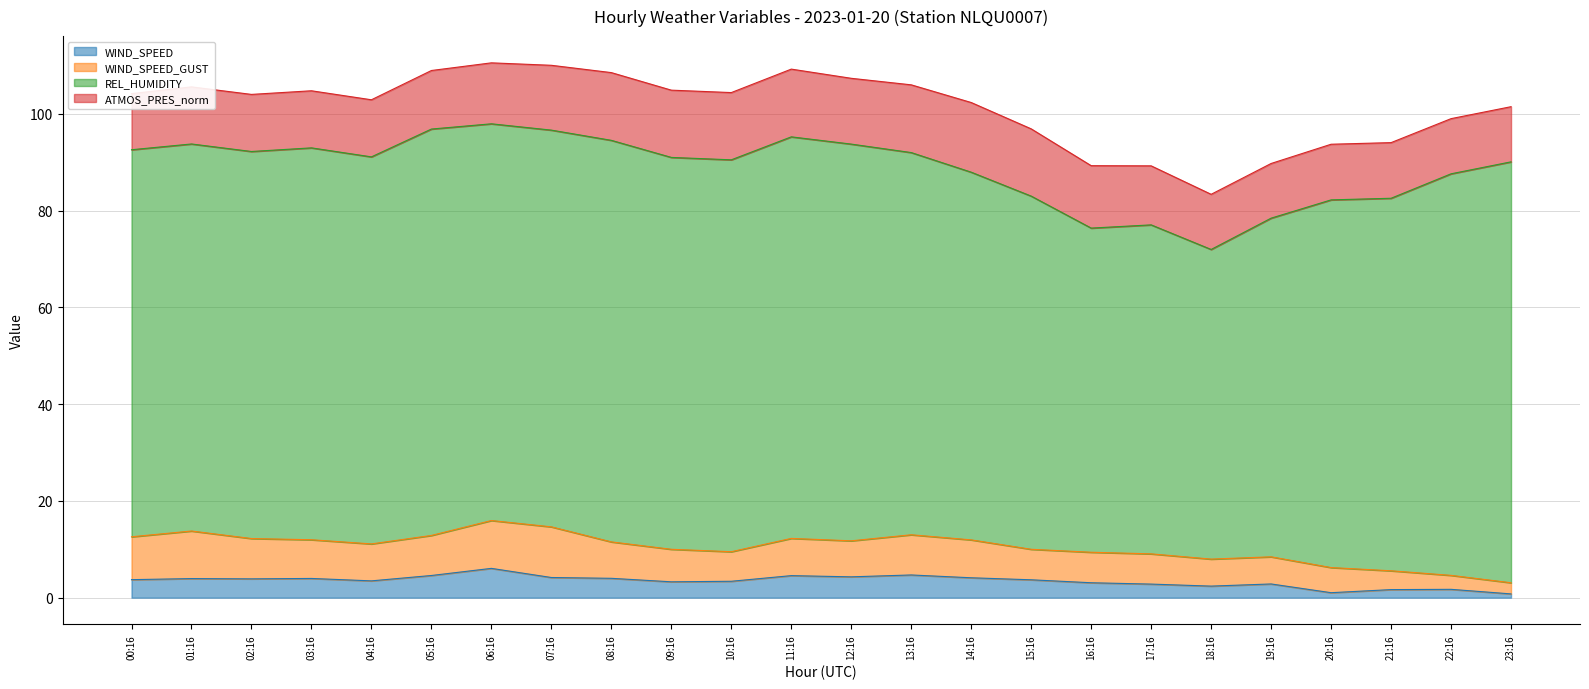

The value of WIND_SPEED at 03:16 is 4.0. True or false?

True